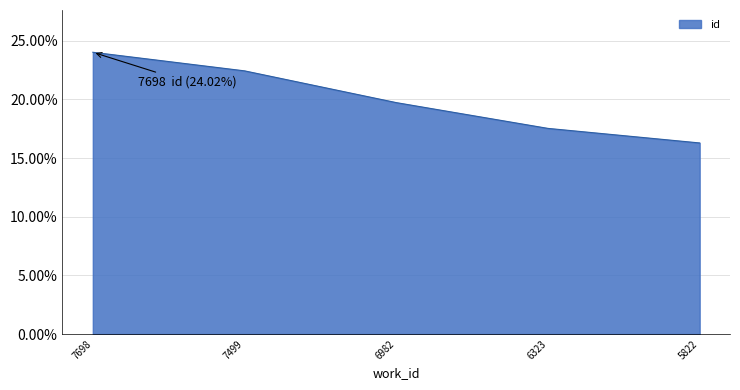

How many series are shown in this chart?

1